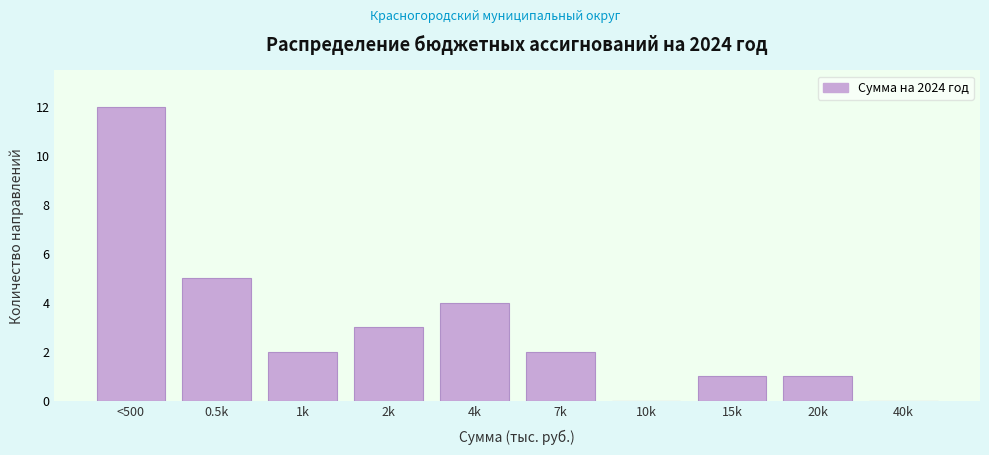

Reading left to right, what are all the values shown in this chart?

<500=12	0.5k=5	1k=2	2k=3	4k=4	7k=2	10k=0	15k=1	20k=1	40k=0